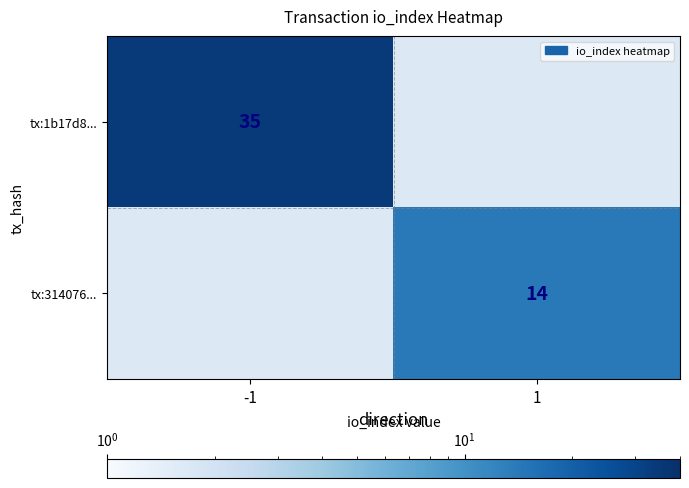

True or false: tx:1b17d8... has a value of 62 at -1.

False